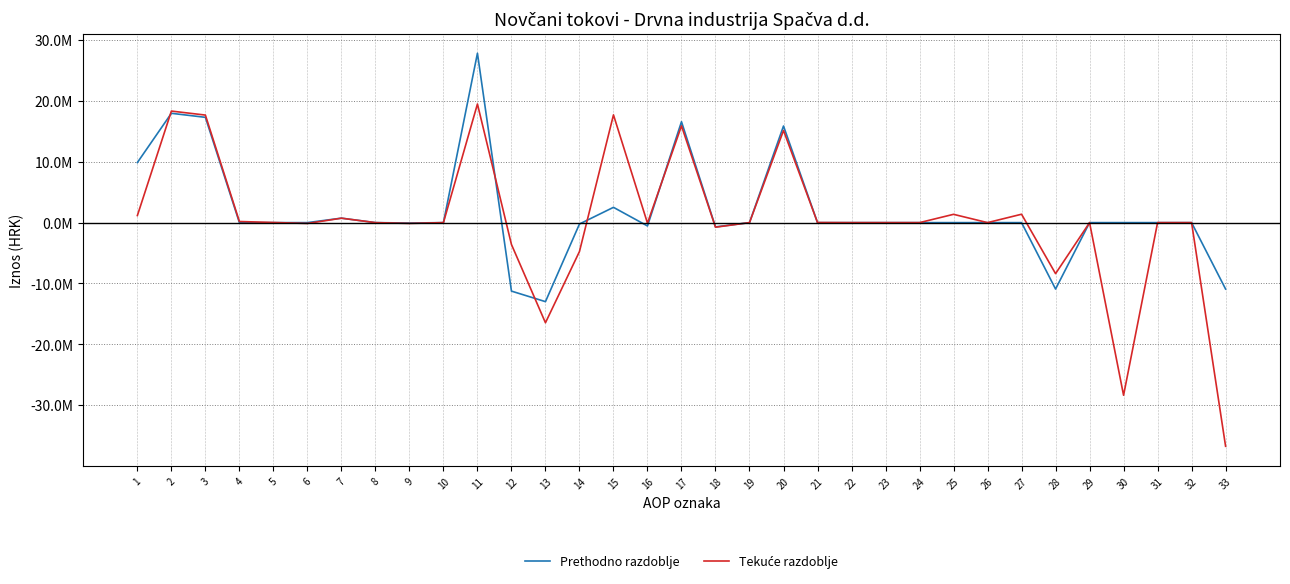

At which label does Tekuće razdoblje first exceed 0?

1